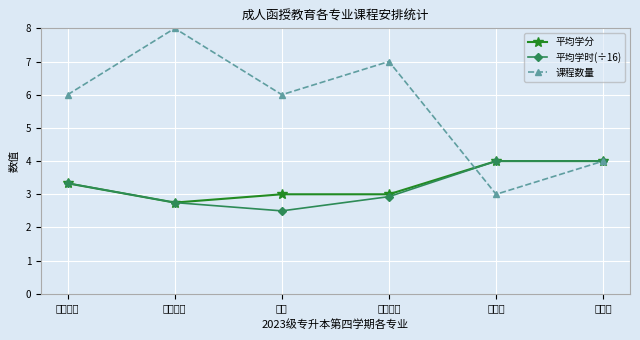

Which series has the largest range (max minus min)?

课程数量